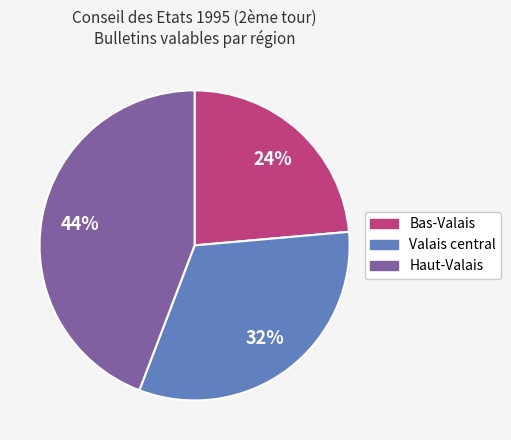

To the nearest percent, what percentage of the pie is Bas-Valais?

24%